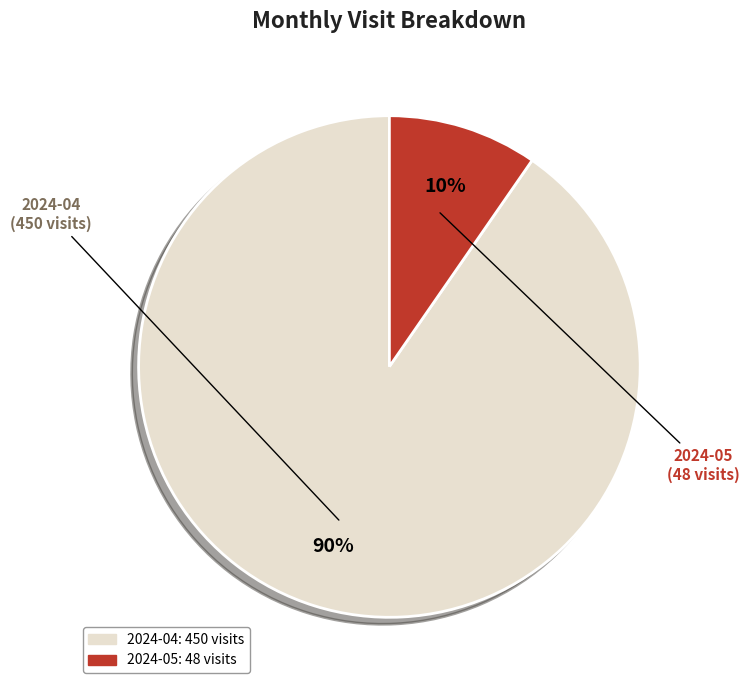

Combined, do 2024-05 and 2024-04 account for over 50%?

Yes